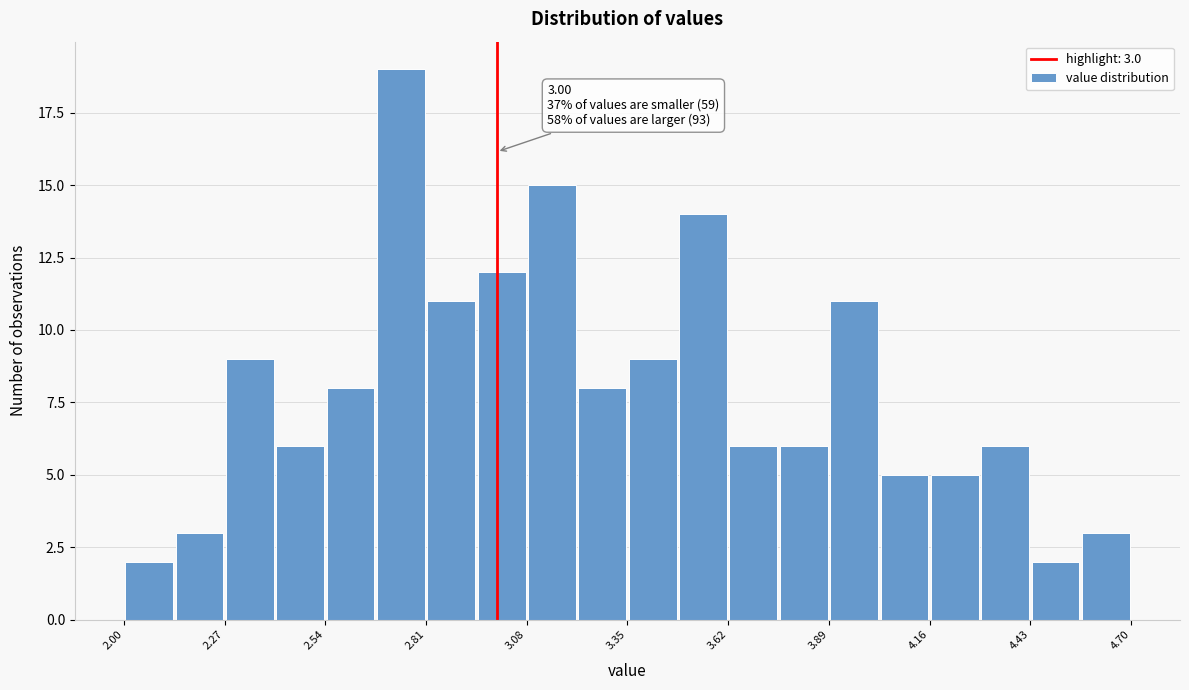

Read against the x-axis, roughly where is the centre of the tallest bar?

2.75